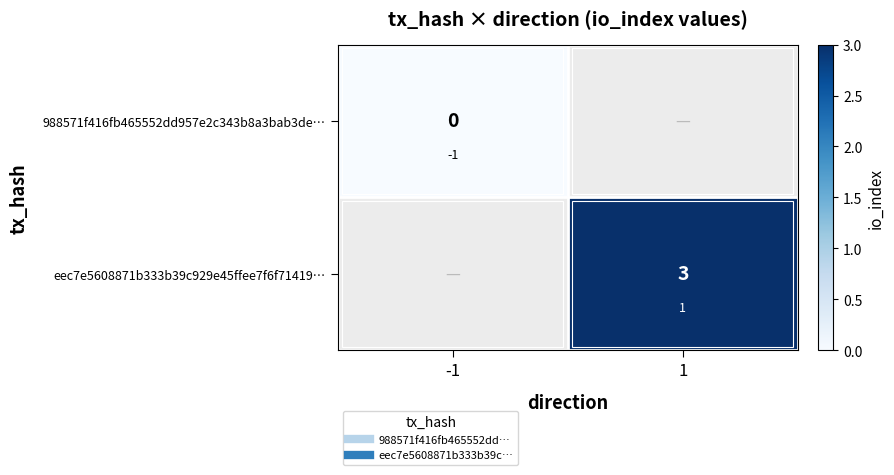

The value of eec7e5608871b333b39c929e45ffee7f6f71419… at 1 is 3.9. True or false?

False